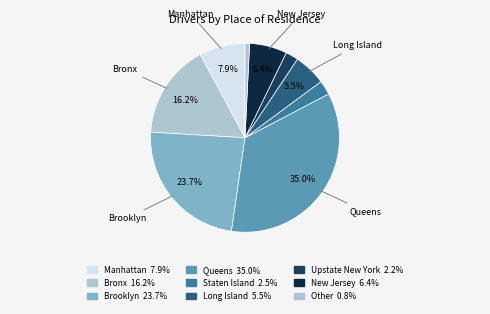

Is there a majority slice in this chart?

No